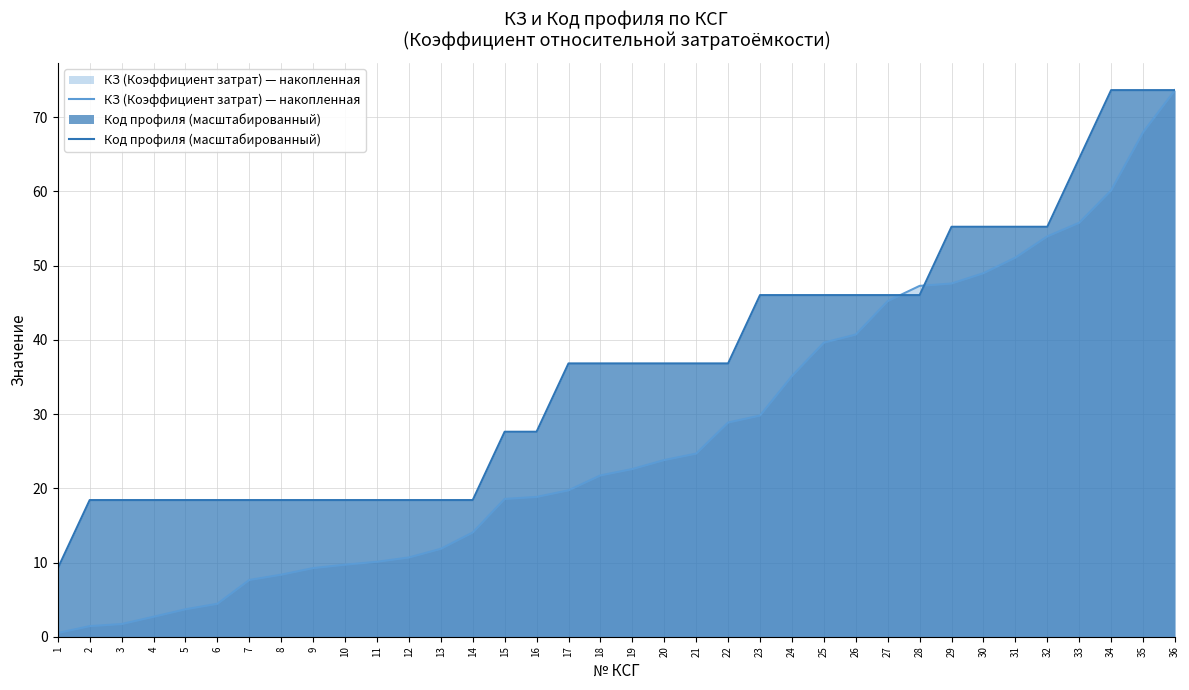

Is it true that КЗ (Коэффициент затрат) — накопленная equals 5.3 at 12?

False